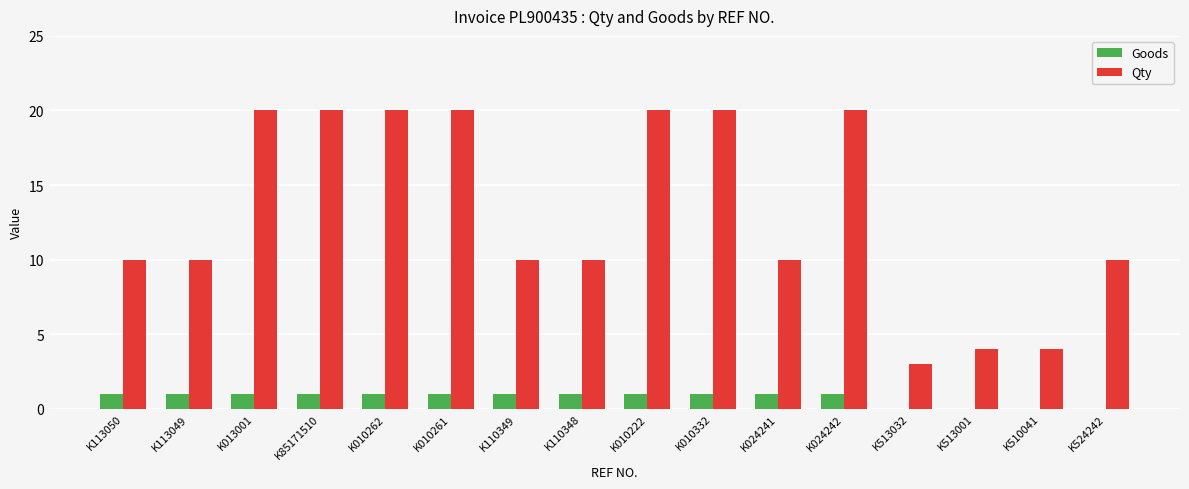

Reading left to right, extract all data points from this chart.

Goods: 1	1	1	1	1	1	1	1	1	1	1	1	0	0	0	0
Qty: 10	10	20	20	20	20	10	10	20	20	10	20	3	4	4	10